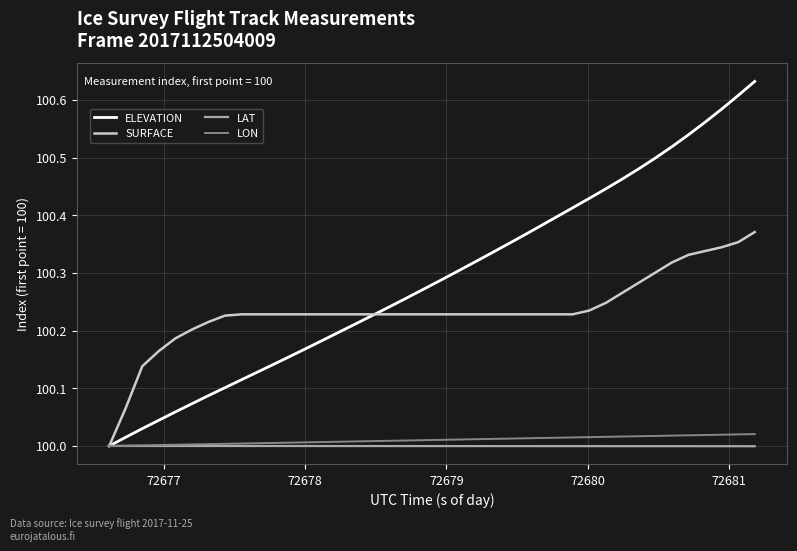

Which series has the largest total across all categories?

ELEVATION